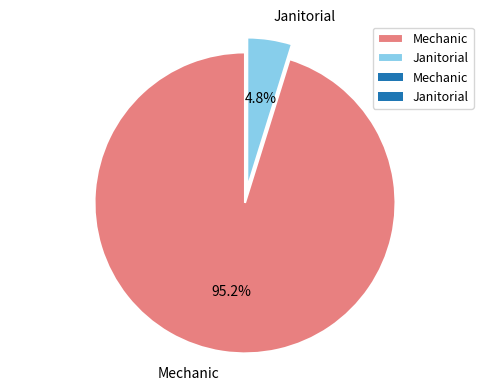

Between Mechanic and Janitorial, which is larger?

Mechanic